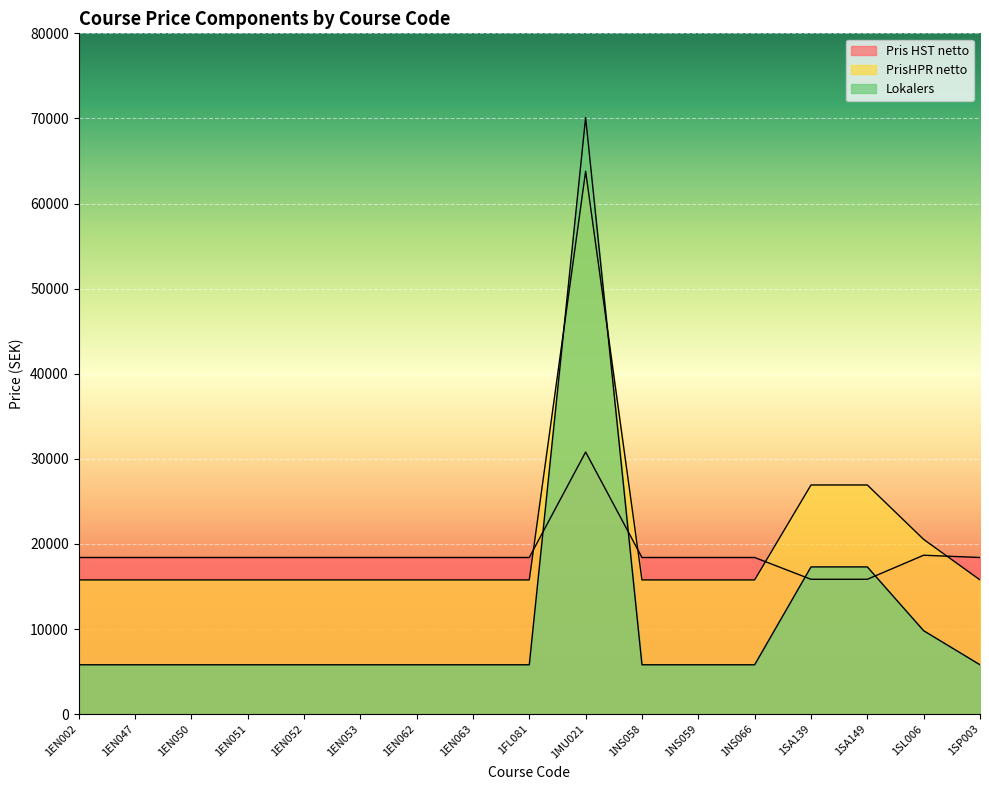

Between 1NS058 and 1SL006, which series saw the biggest shift?

PrisHPR netto